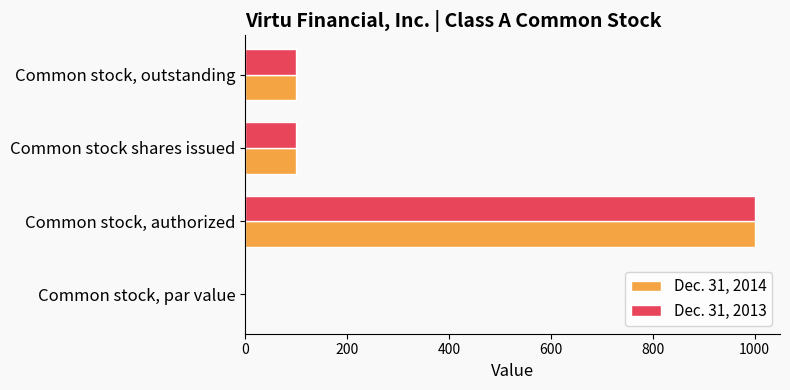

True or false: Dec. 31, 2014 has a value of 100.0 at Common stock, outstanding.

True